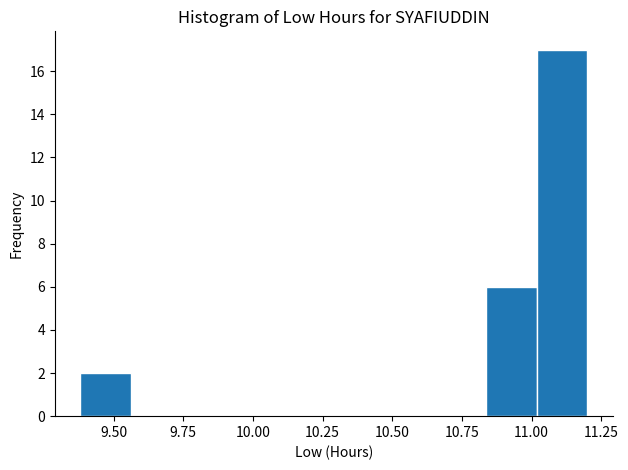

Around what value on the x-axis is the tallest bar? Give the approximate position of its centre, as read against the axis.

11.10